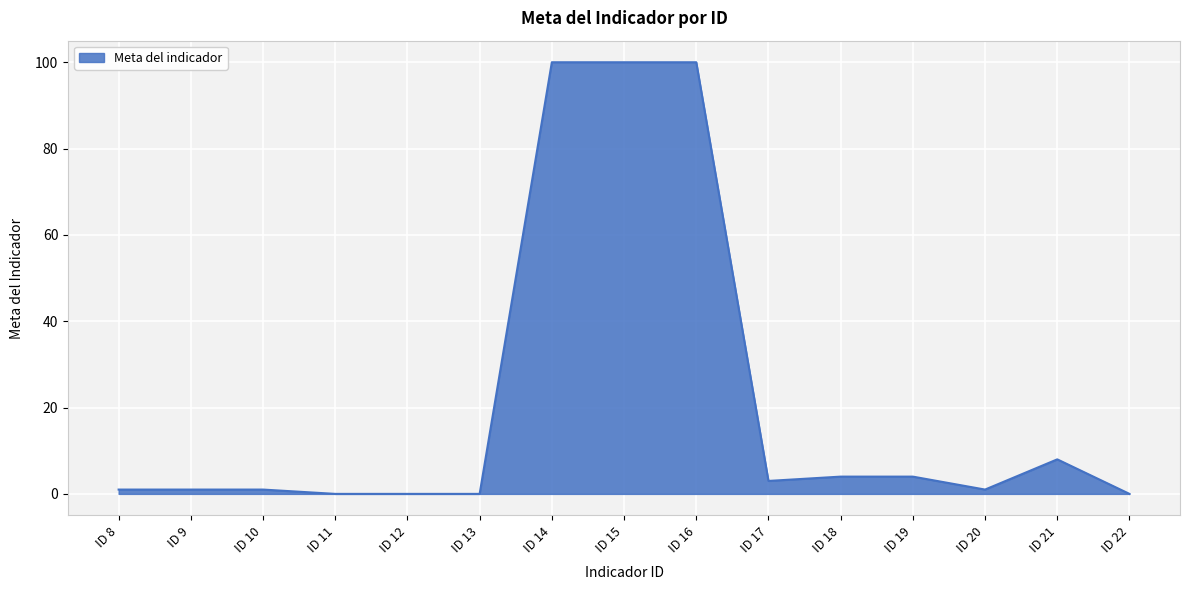

What is the maximum value shown in the chart?

100